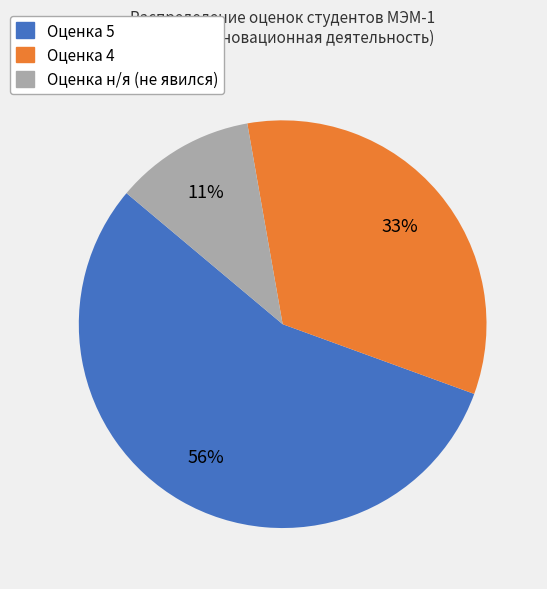

Does any single category account for the majority?

Yes